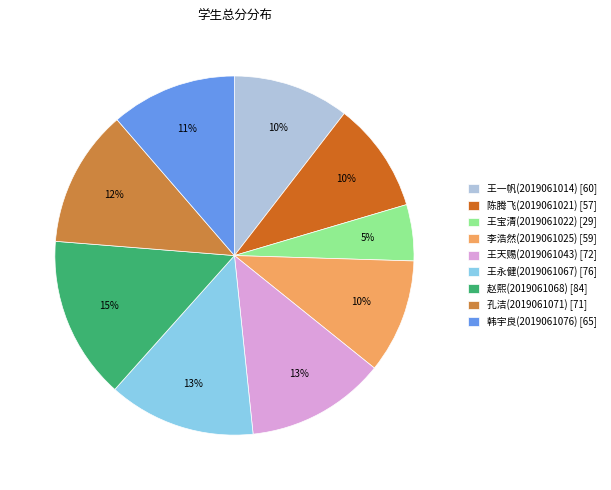

Is it true that 孔洁(2019061071) is 18% of the pie?

False